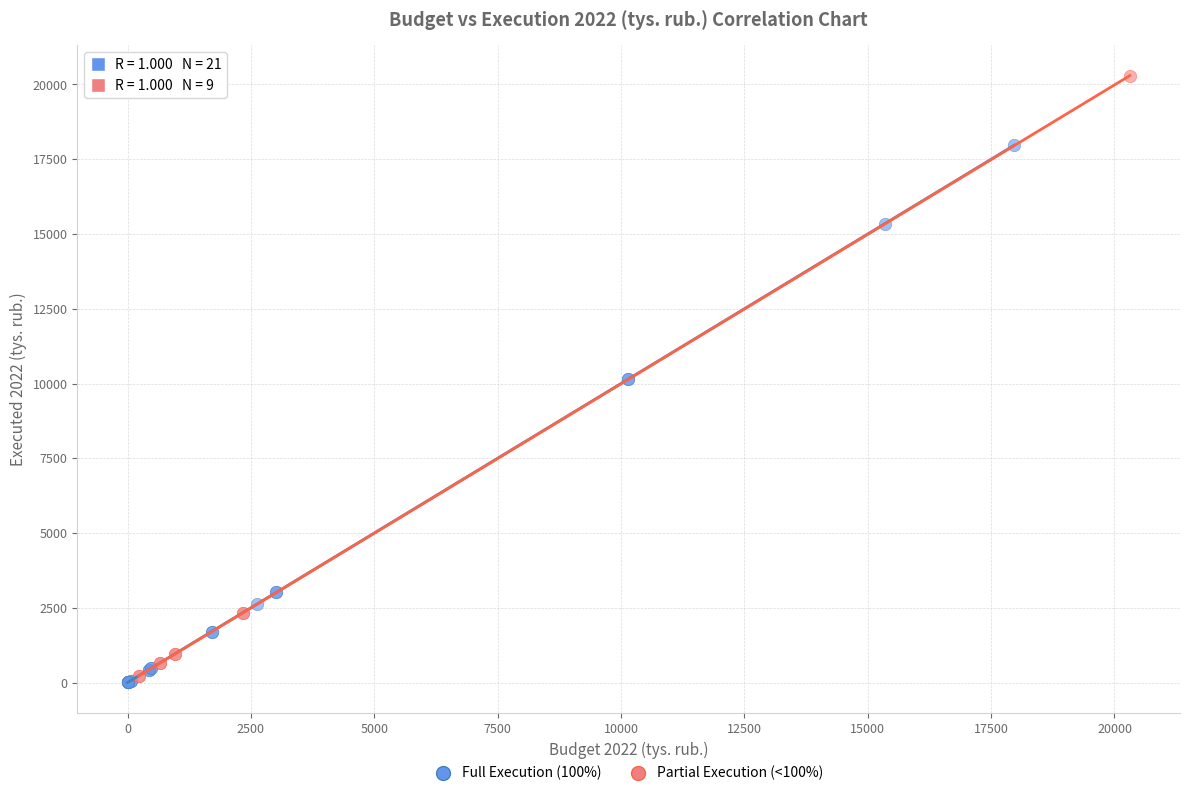

What are all the series names shown in the legend?

Full Execution (100%), Partial Execution (<100%)